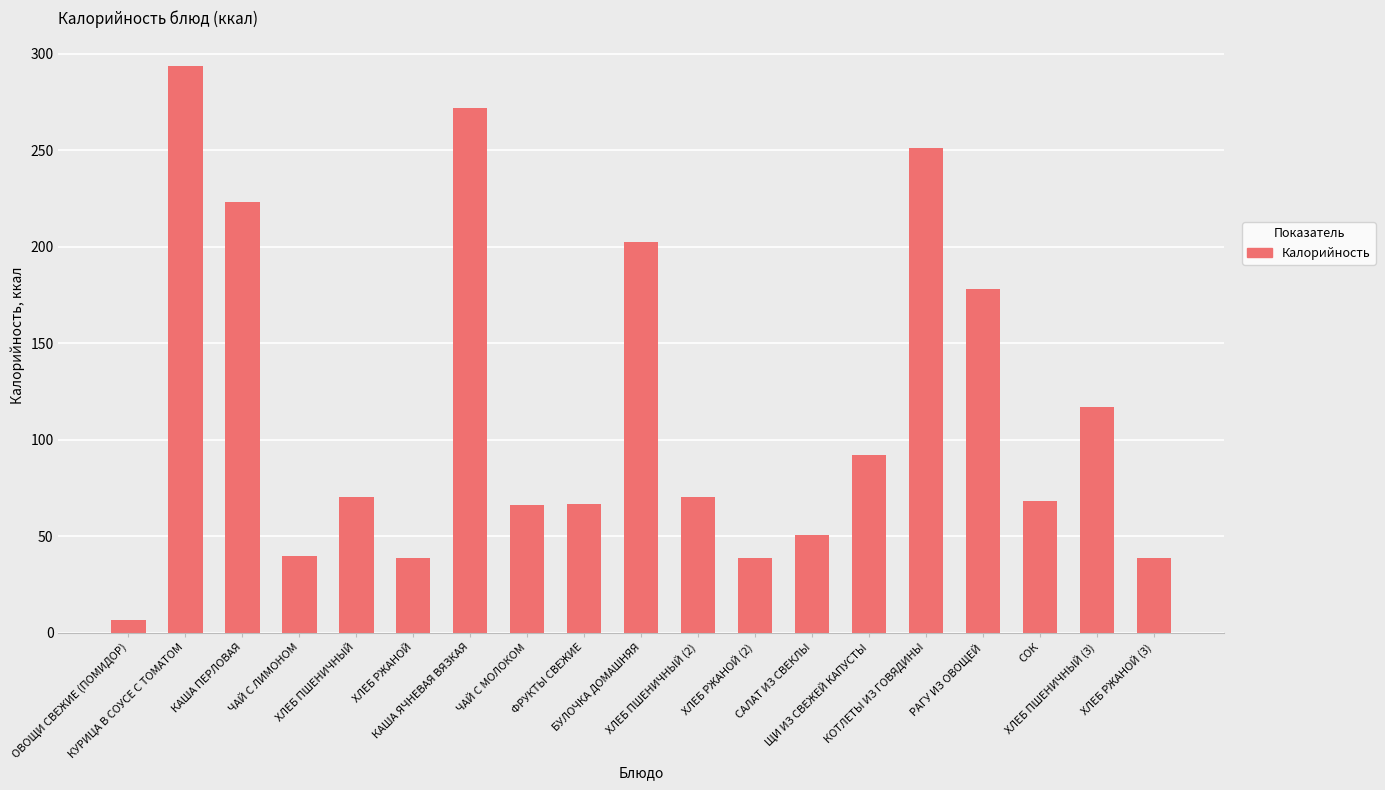

Which label corresponds to the largest value in the chart?

КУРИЦА В СОУСЕ С ТОМАТОМ